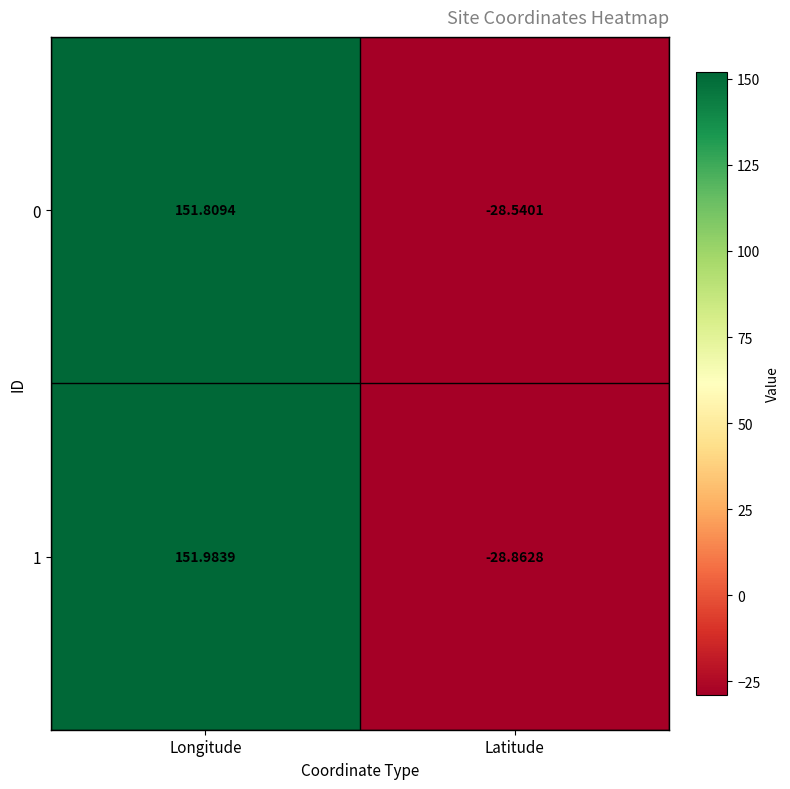

Where is 1 nearest to the value 61?

Latitude